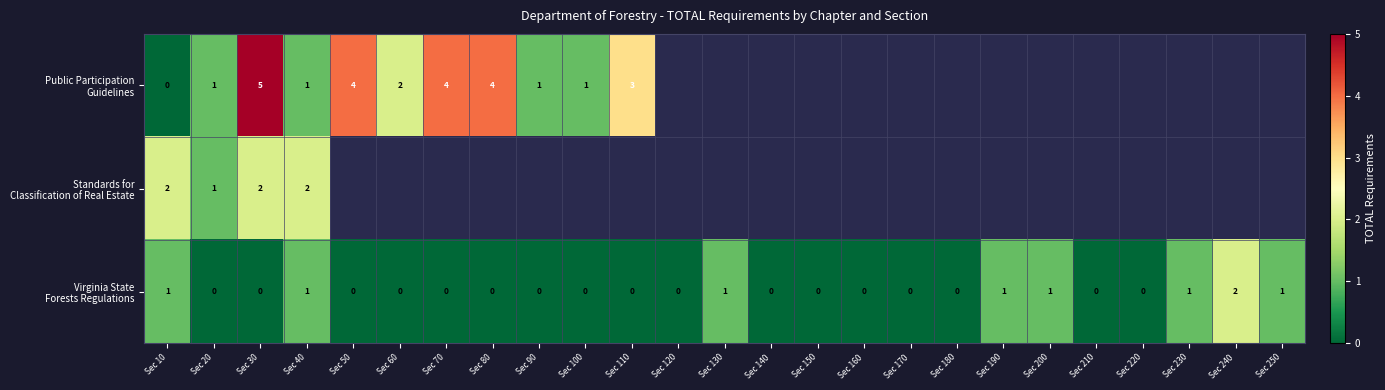

Which category has the highest value in the Standards for Classification of Real Estate series?

Sec 10